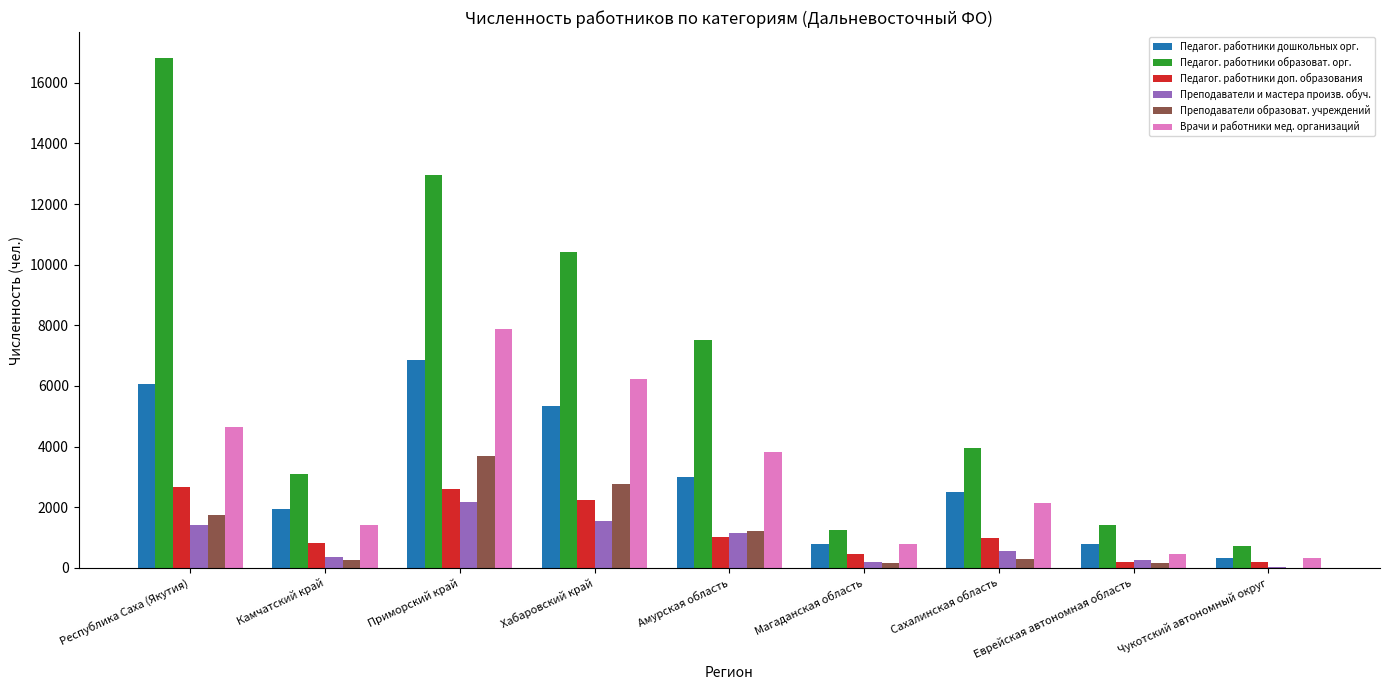

What value does the Преподаватели и мастера произв. обуч. series have at Приморский край?

2157.2